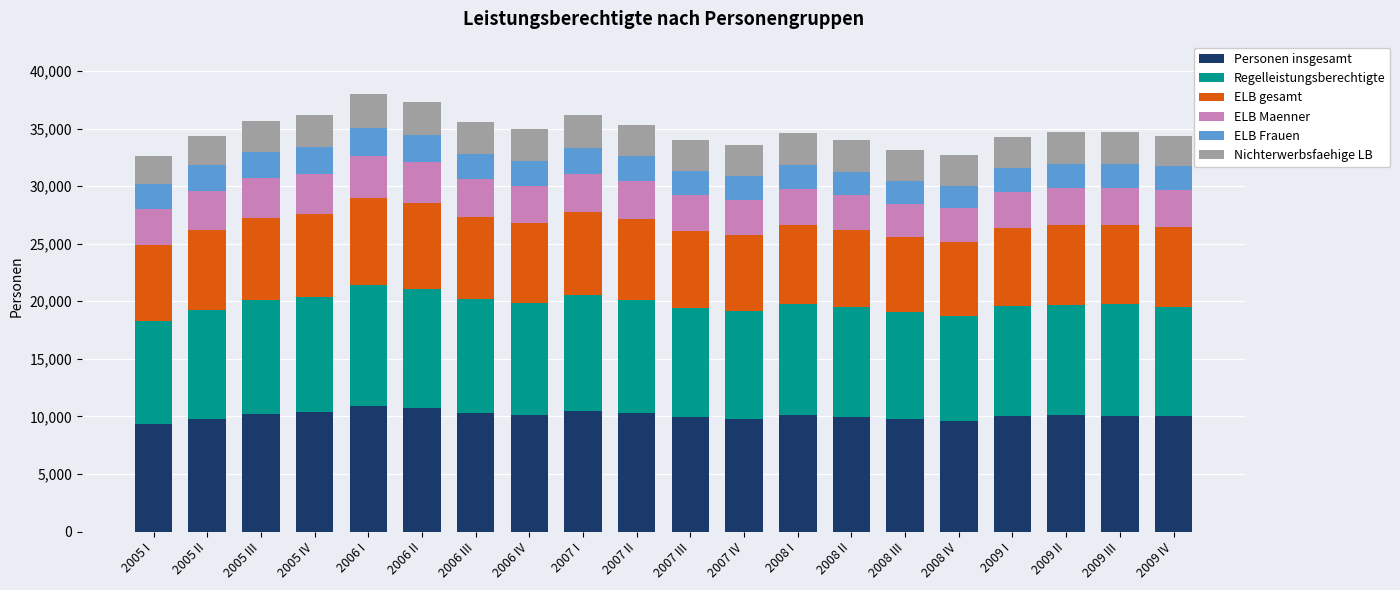

What is the difference between the maximum and minimum values in the Personen insgesamt series?

1578